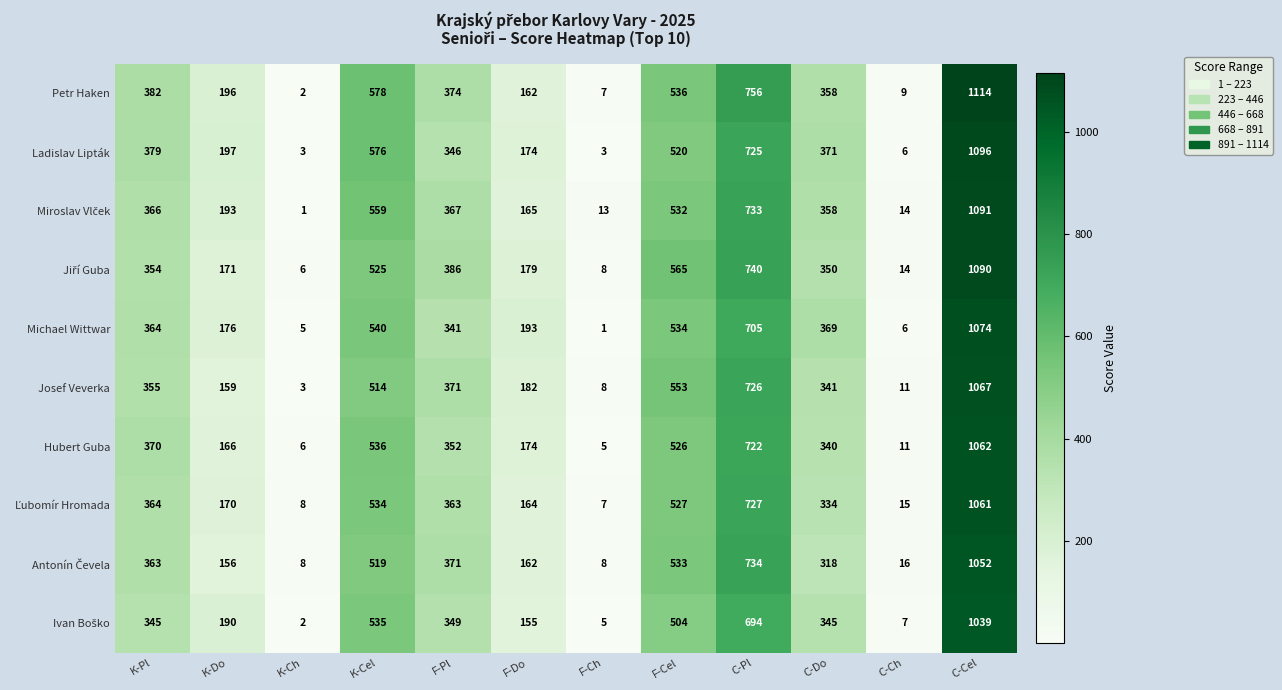

Which category has the highest value across all series?

C-Cel